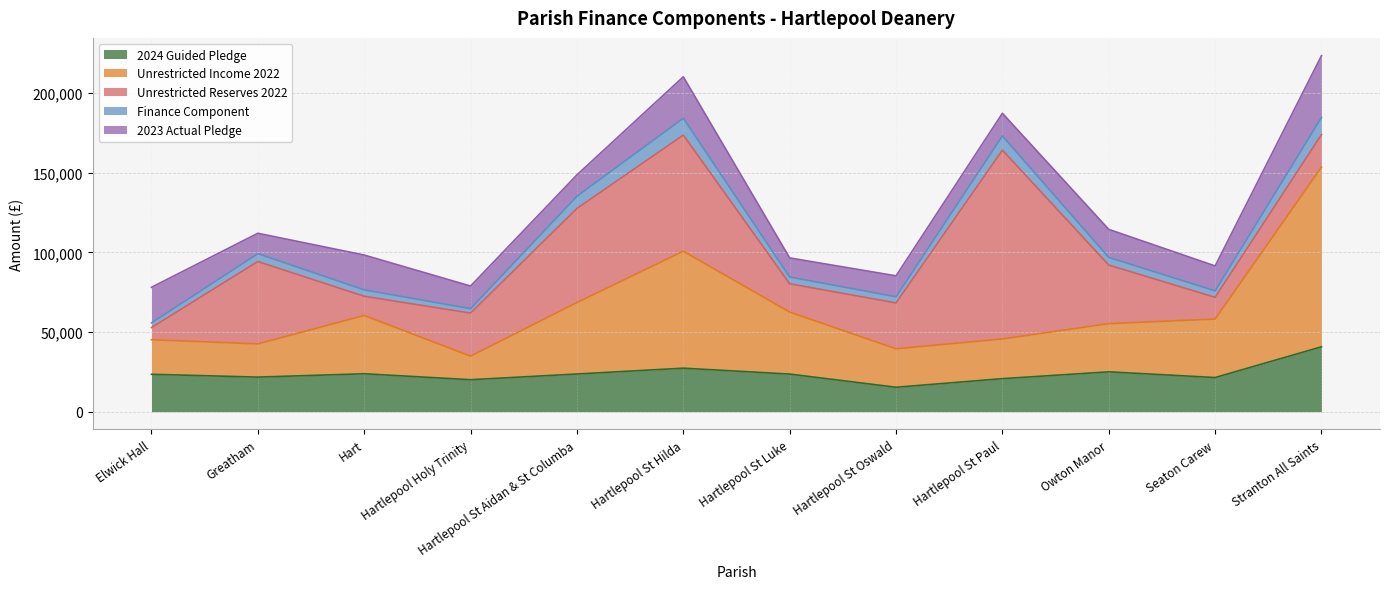

True or false: 2024 Guided Pledge and Unrestricted Income 2022 intersect in this chart.

False